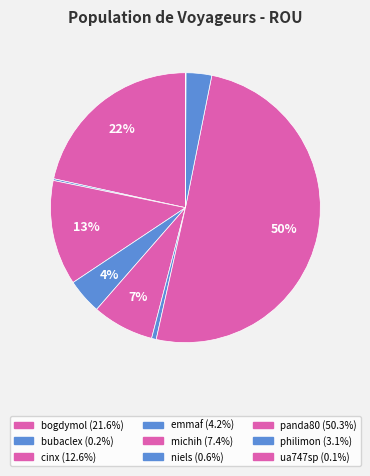

How many slices are in this pie chart?

9